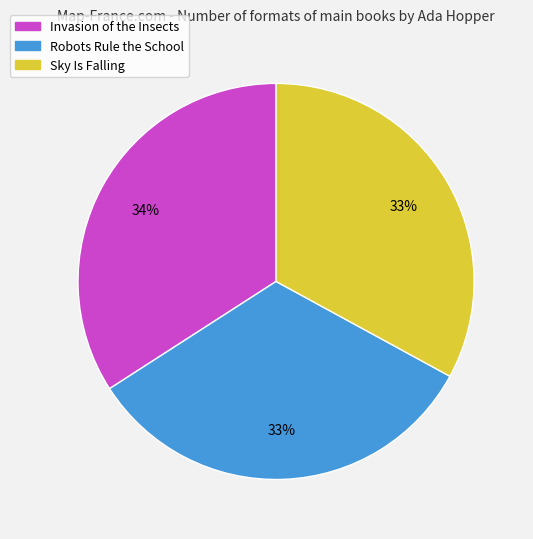

Is there any slice that represents more than half of the pie?

No